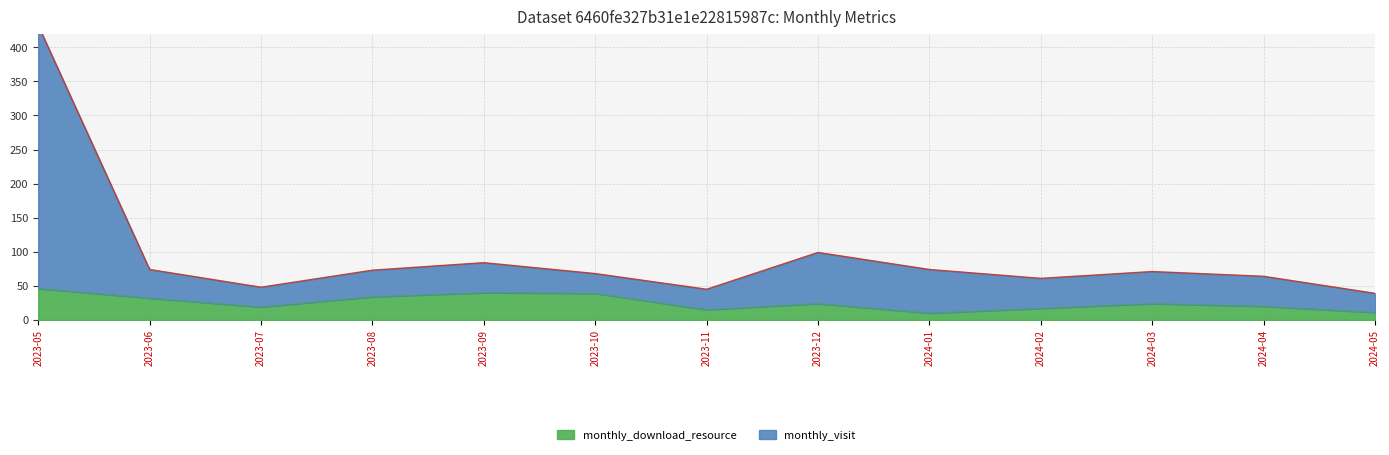

What is the greatest value displayed?

432